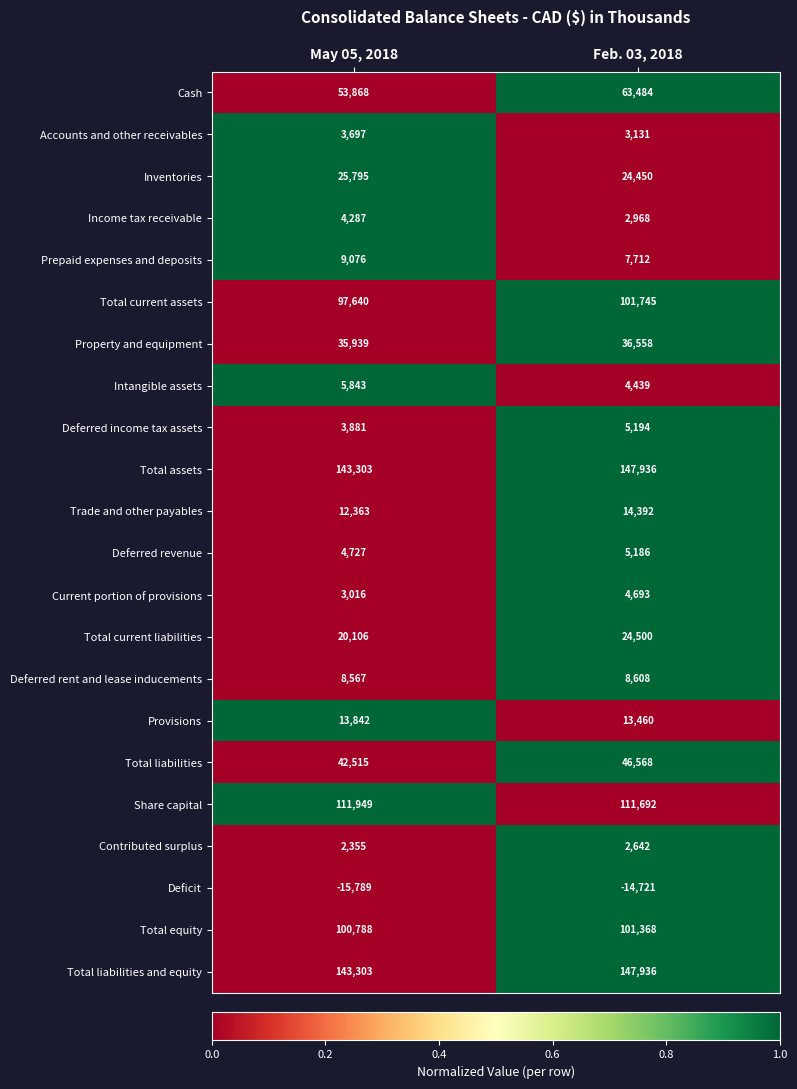

List the labels in order of Deficit value, largest first.

Feb. 03, 2018, May 05, 2018